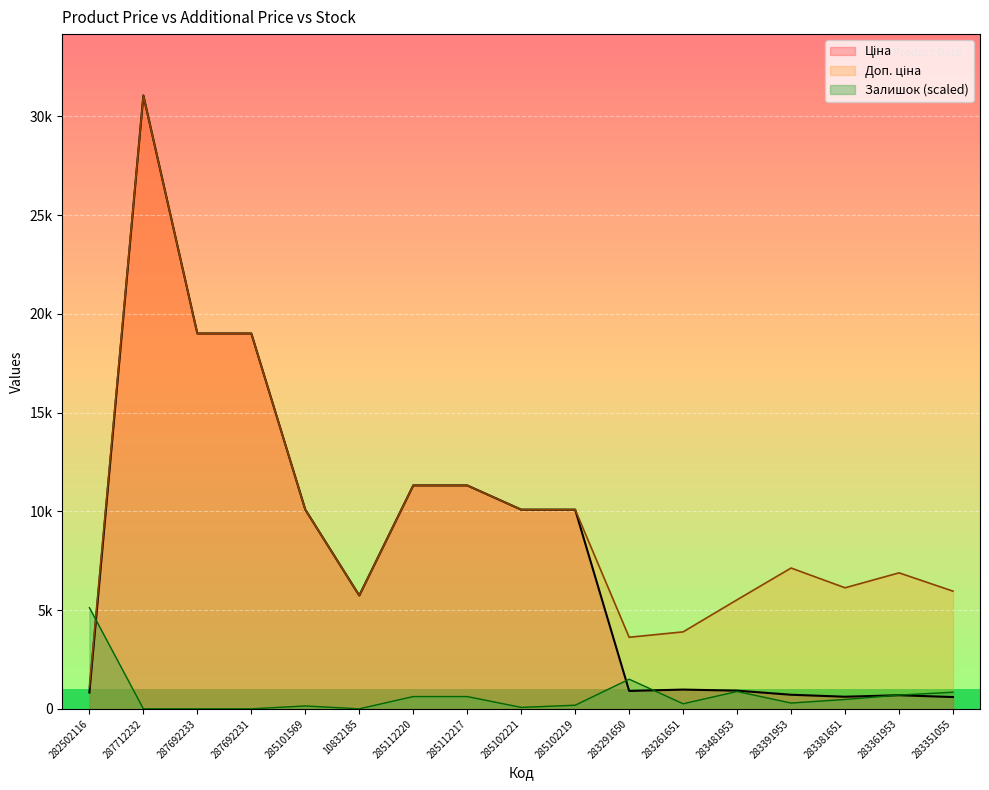

Where does the Ціна series first go above 5736?

287712232